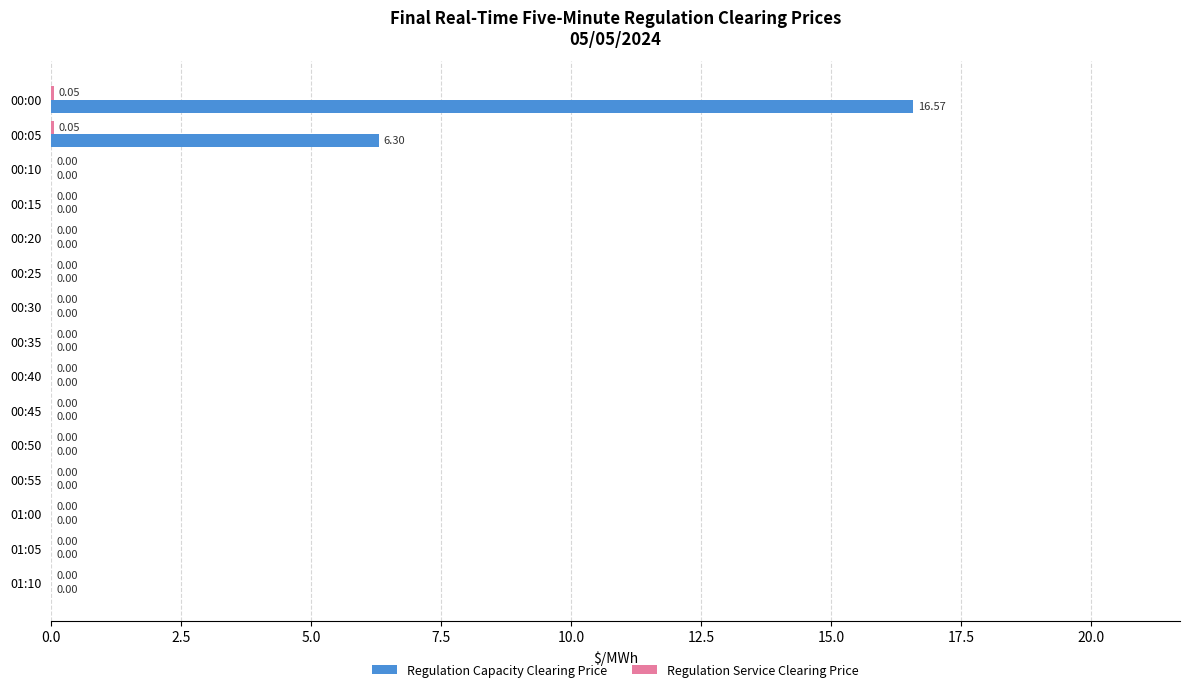

At which category is the sum across all series the highest?

00:00